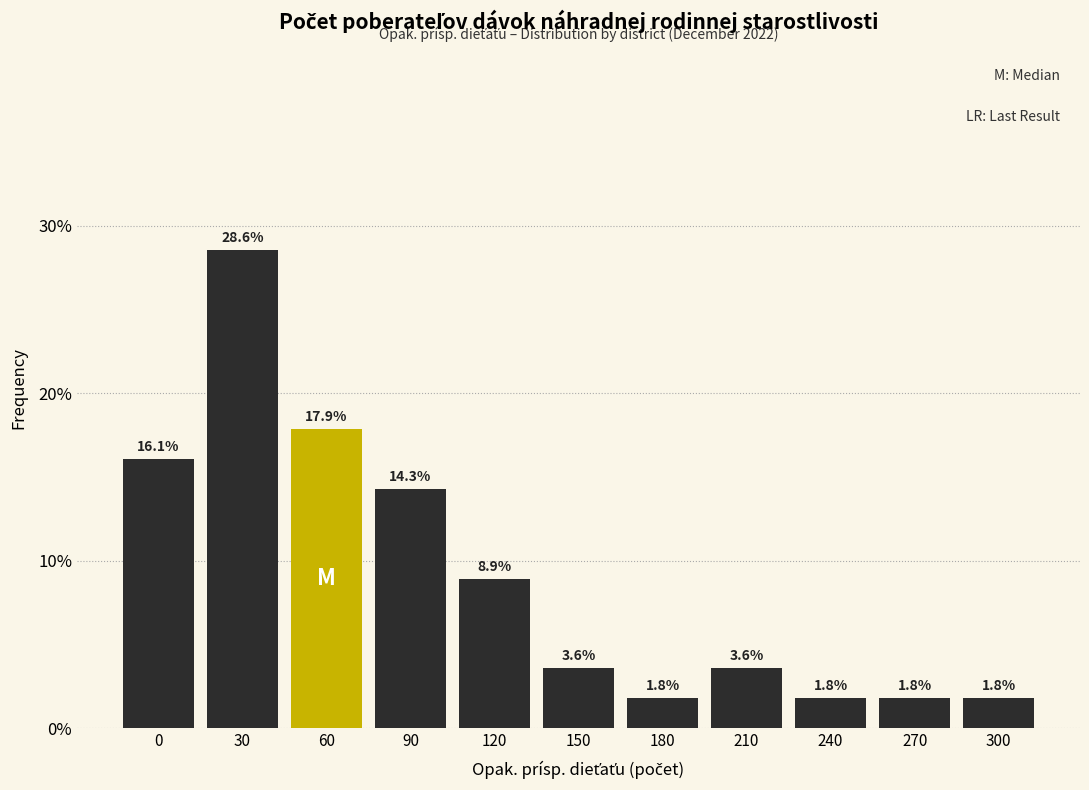

Reading left to right, list all the values displayed in this chart.

0=16.1	30=28.6	60=17.9	90=14.3	120=8.9	150=3.6	180=1.8	210=3.6	240=1.8	270=1.8	300=1.8